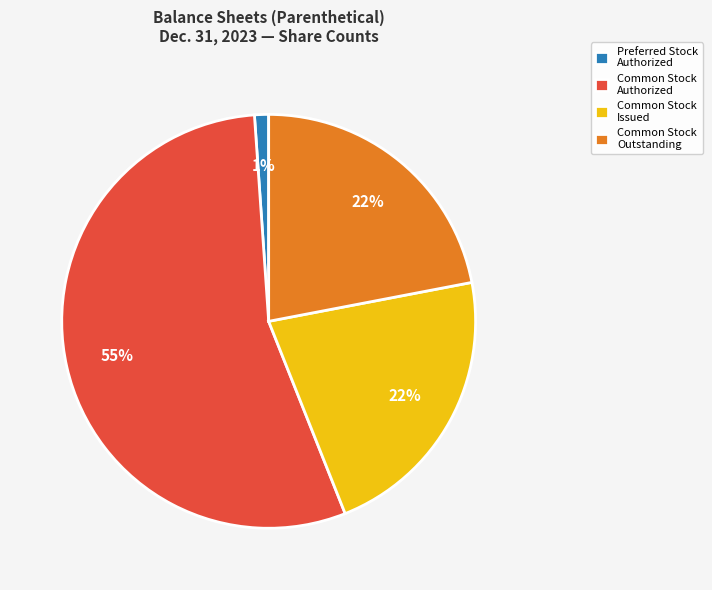

Which has a higher value, Common Stock Authorized or Common Stock Outstanding?

Common Stock Authorized